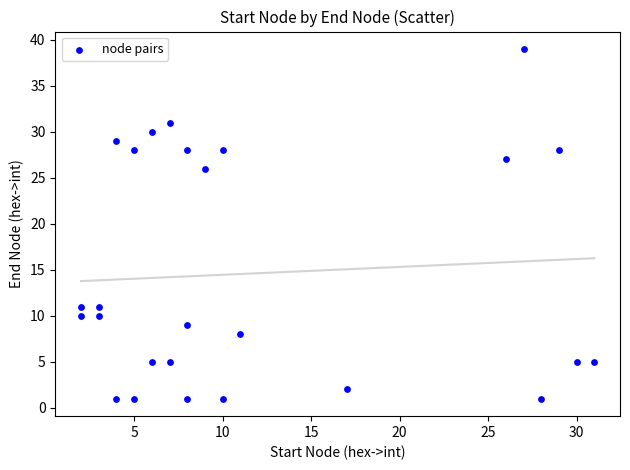

What Y value in the scatter plot is closest to 20?

26